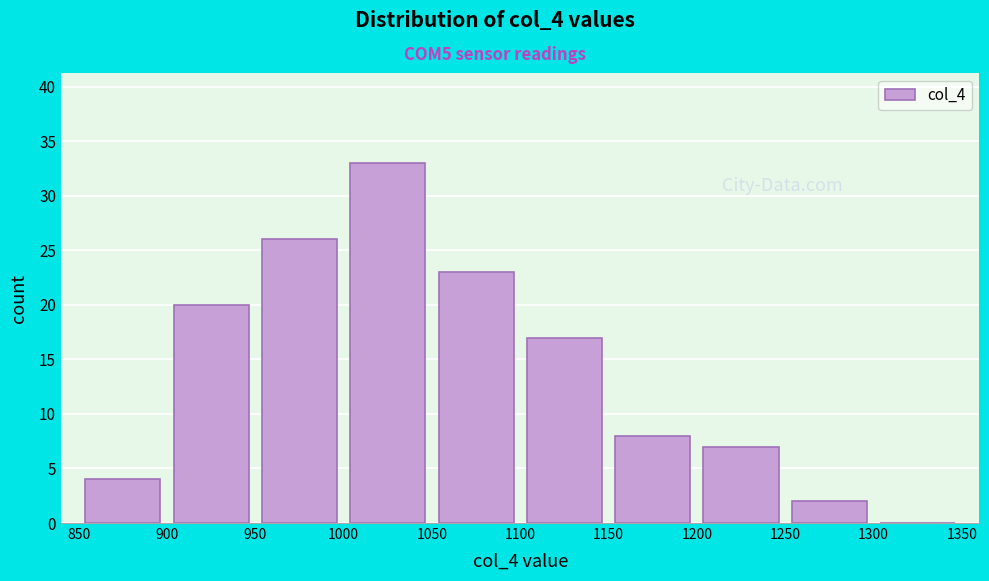

Reading left to right, transcribe this chart: for each bar, give the range it covers on the x-axis and its height. The values are not printed on the chart, so give them approximately, as read against the axis.

850 to 900: 4
900 to 950: 20
950 to 1000: 26
1000 to 1050: 33
1050 to 1100: 23
1100 to 1150: 17
1150 to 1200: 8
1200 to 1250: 7
1250 to 1300: 2
1300 to 1350: 0